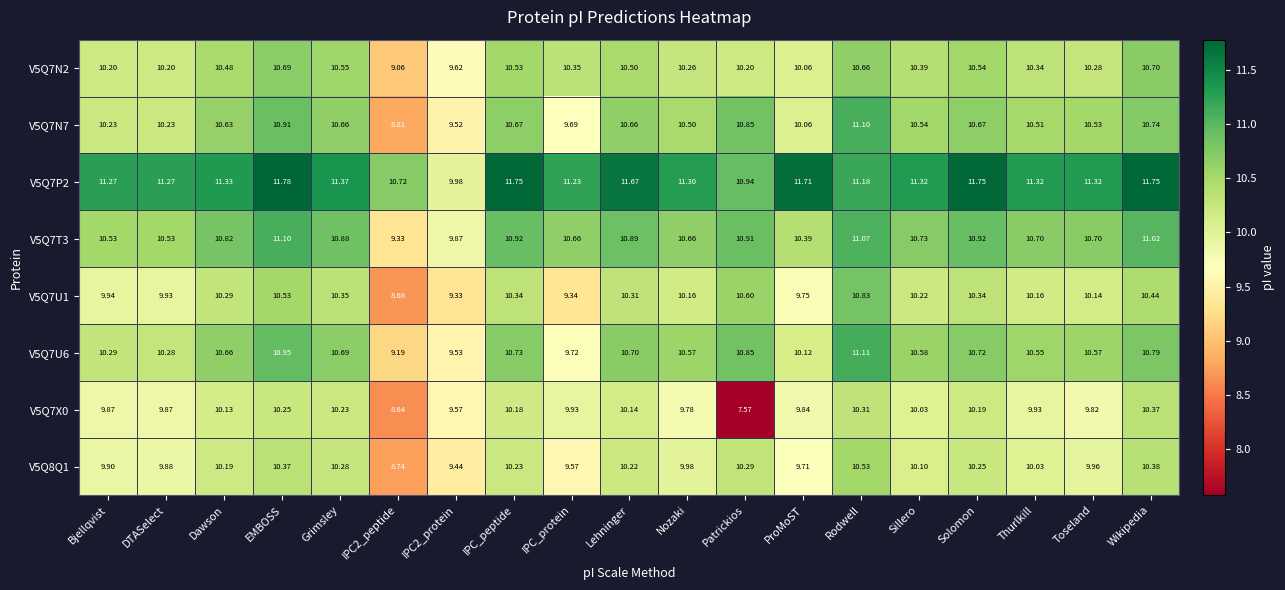

What is the smallest value displayed?

7.6